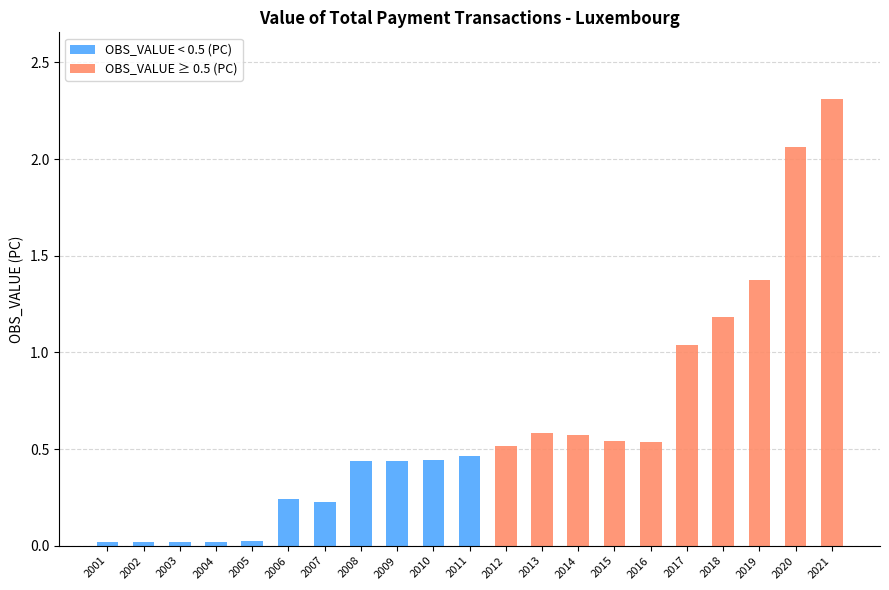

At which category is the sum across all series the highest?

2021